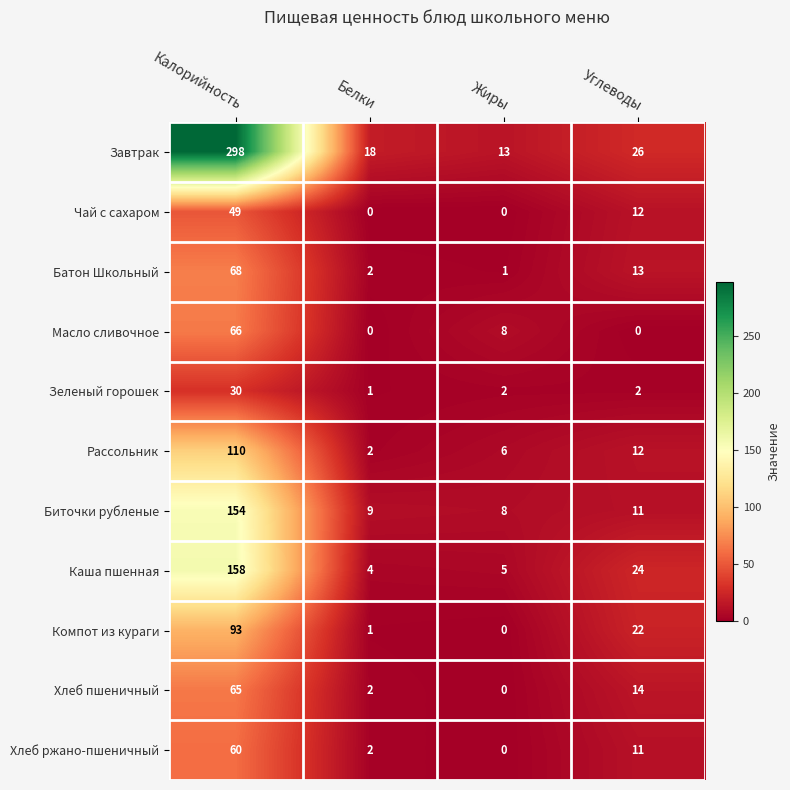

At which label is Масло сливочное closest to 33?

Жиры